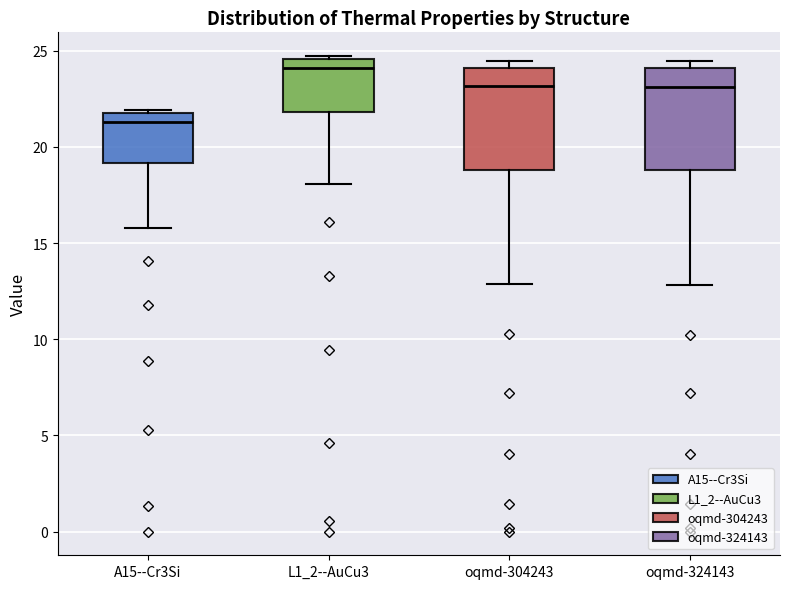

Which box has the highest median line?

L1_2--AuCu3